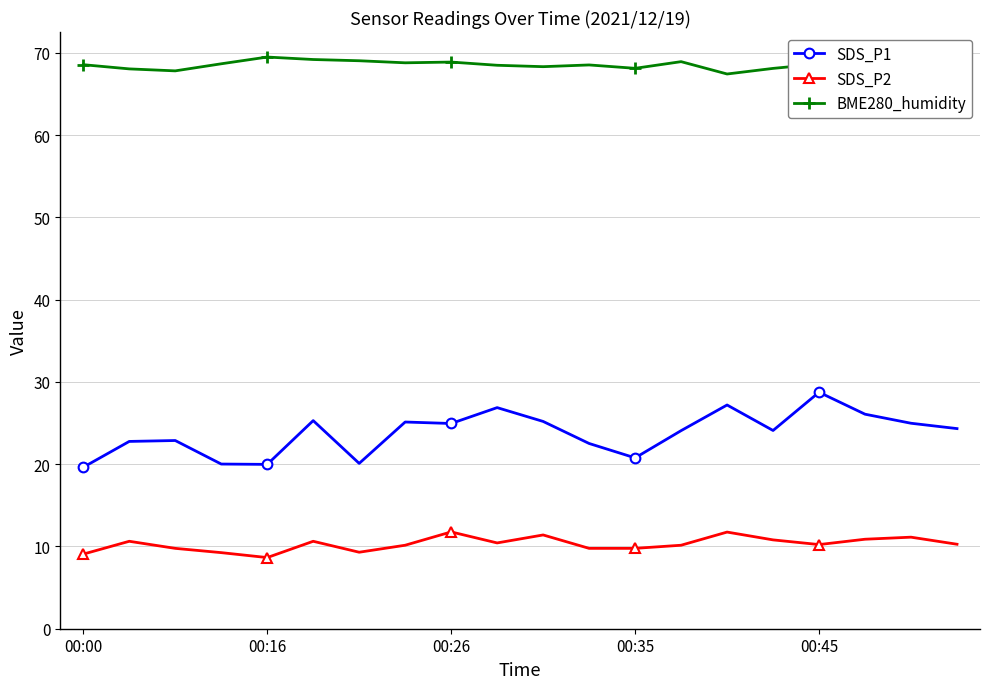

What is the highest value of the SDS_P2 series?

11.8